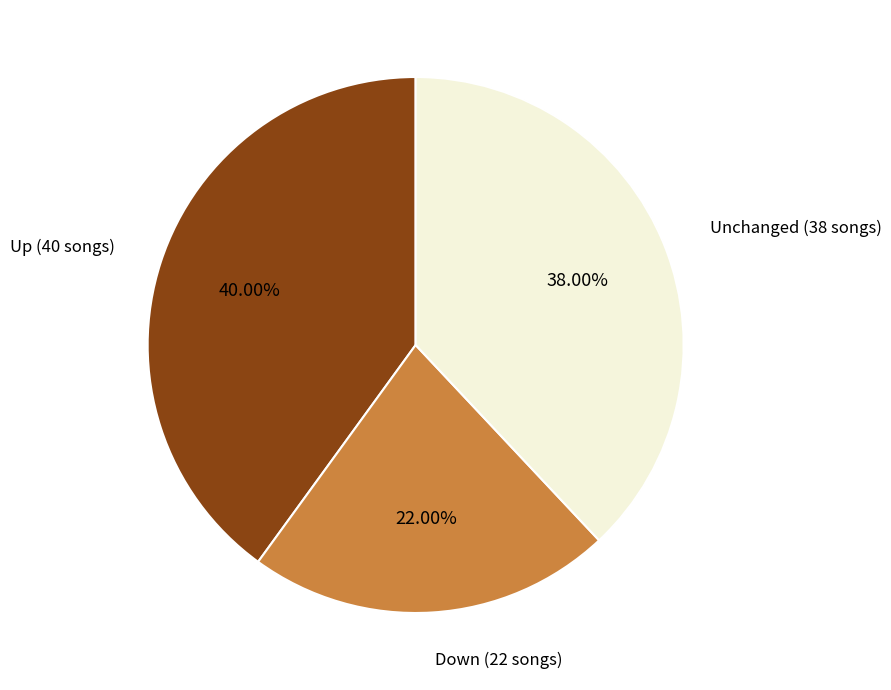

What is the largest slice in the pie chart?

Up (40 songs)